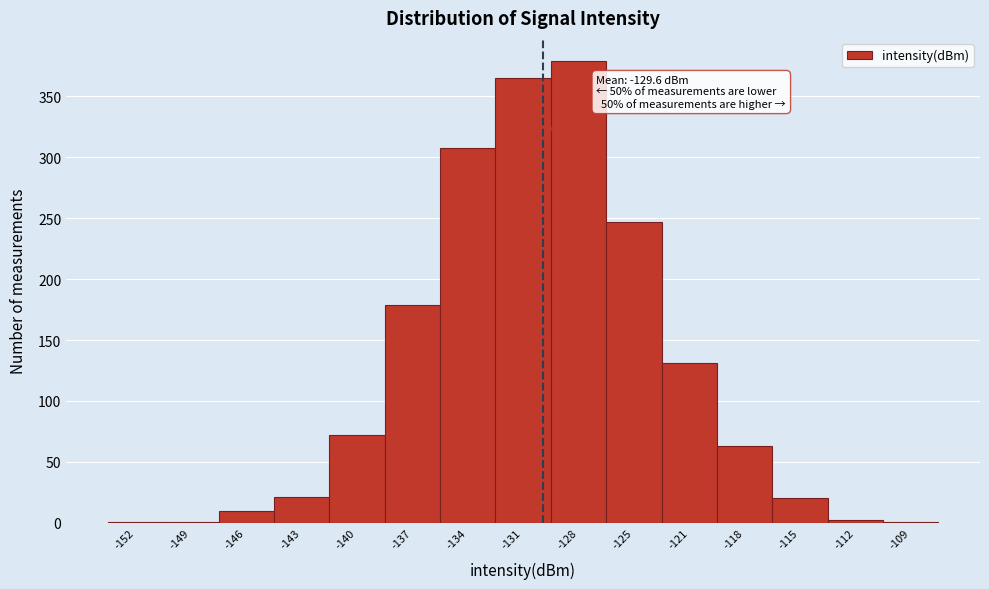

Over which range of the x-axis is the bar tallest?

-129.0 to -126.0